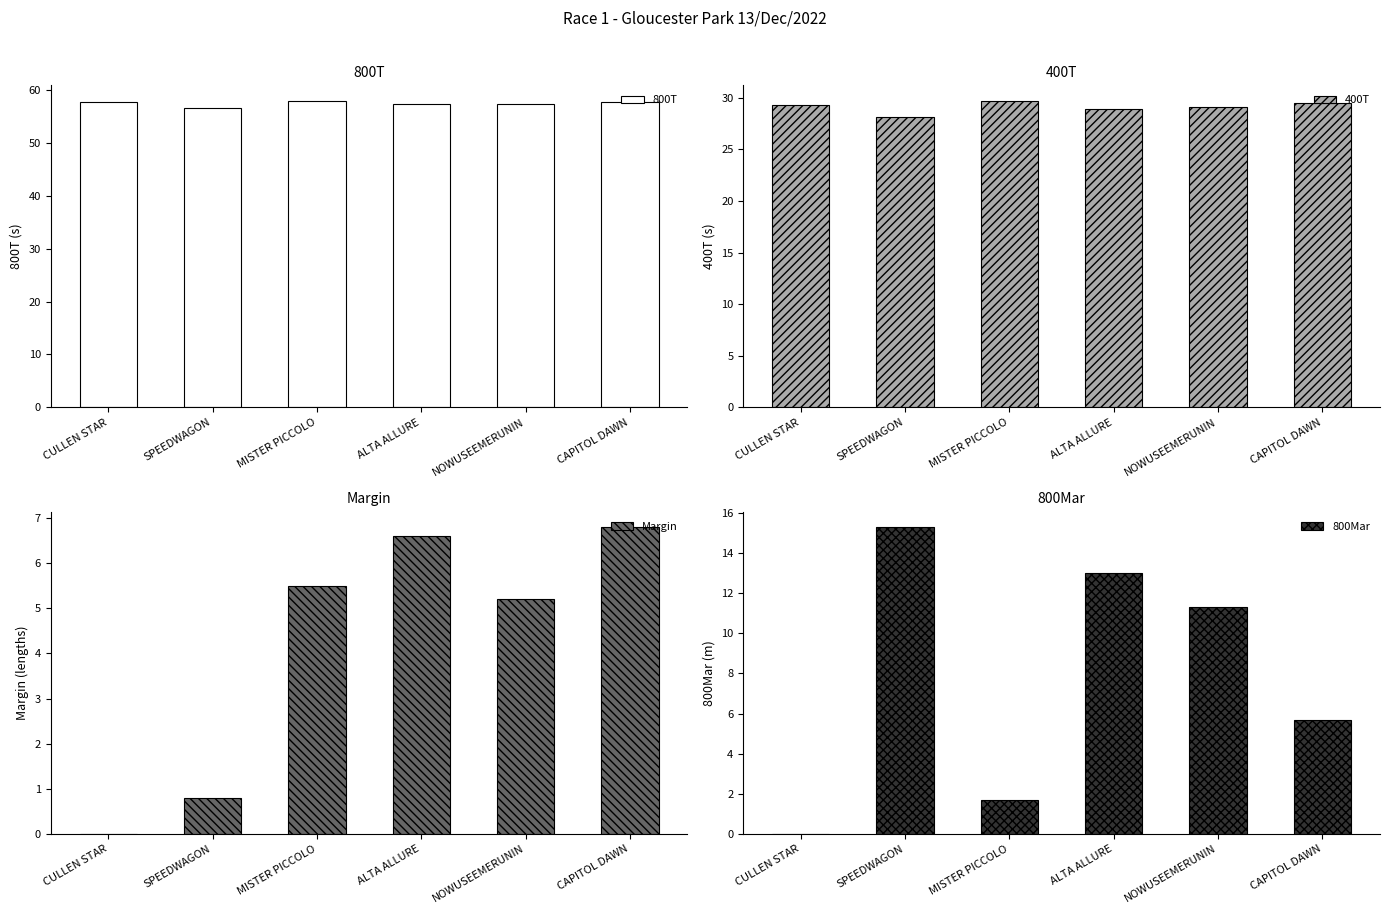

The value of 800Mar at SPEEDWAGON is 3.5. True or false?

False